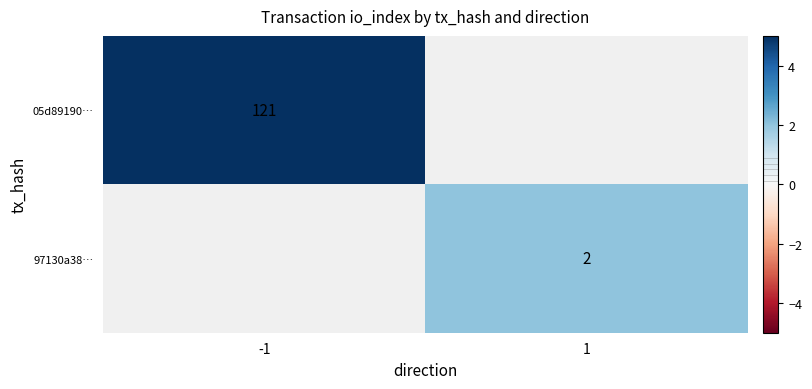

How many distinct data groups are displayed?

2